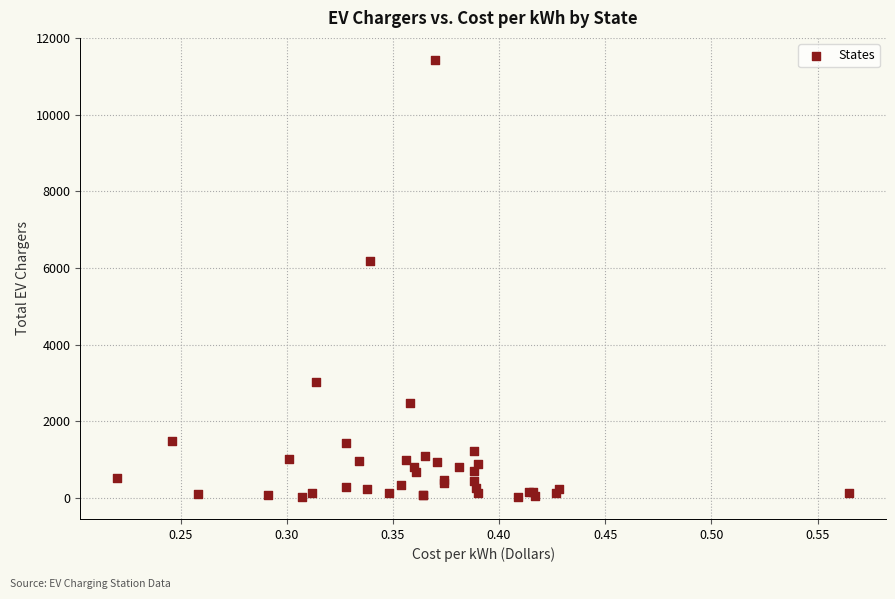

What Y value in the scatter plot is closest to 5730?

6189